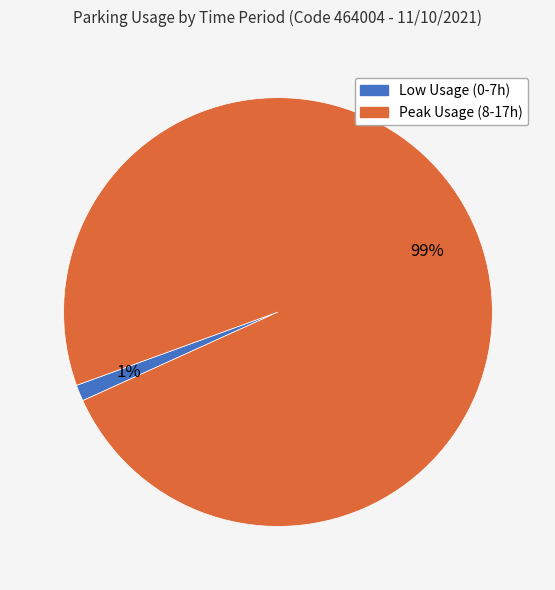

To the nearest percent, what is the average slice percentage?

50%